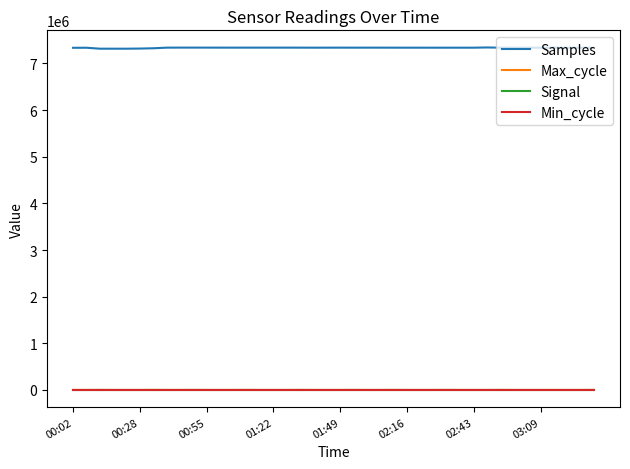

True or false: Samples and Signal cross at least once.

False